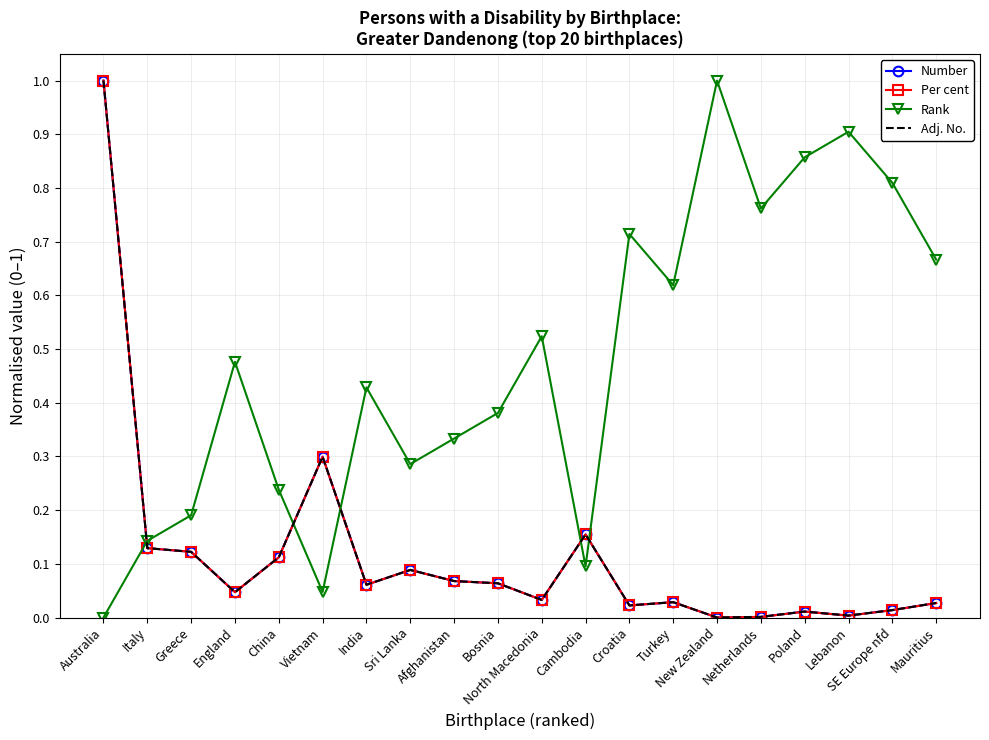

Rank the series by their maximum value, from lowest to highest.

Number, Per cent, Rank, Adj. No.